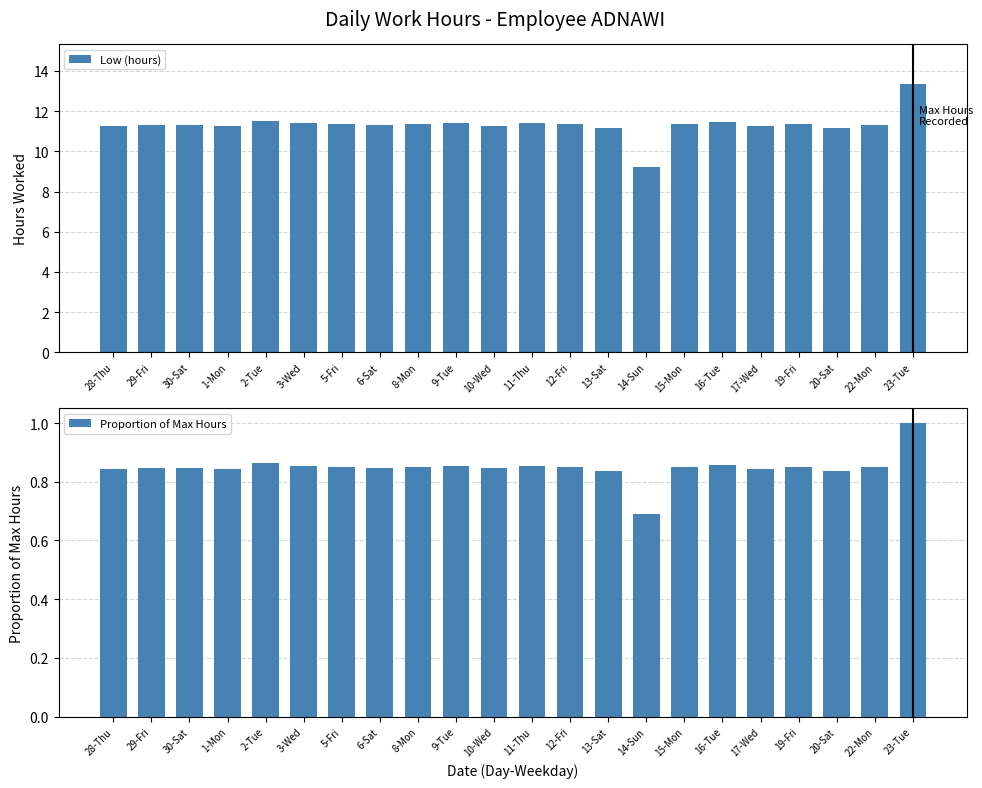

Are the bars horizontal?

No